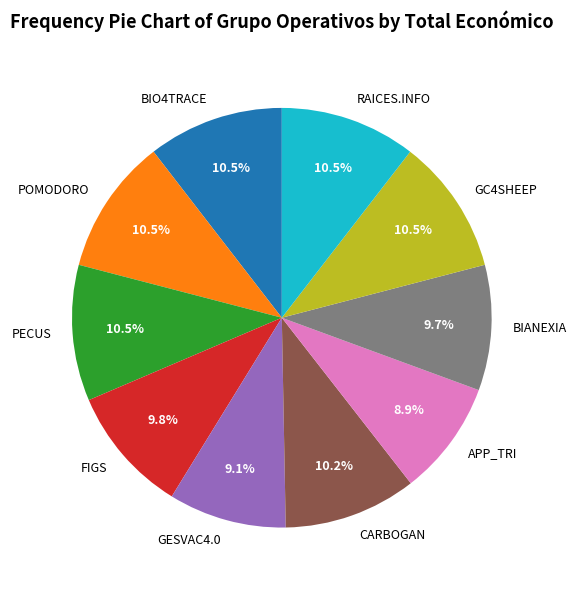

Combined, do CARBOGAN and RAICES.INFO account for over 50%?

No